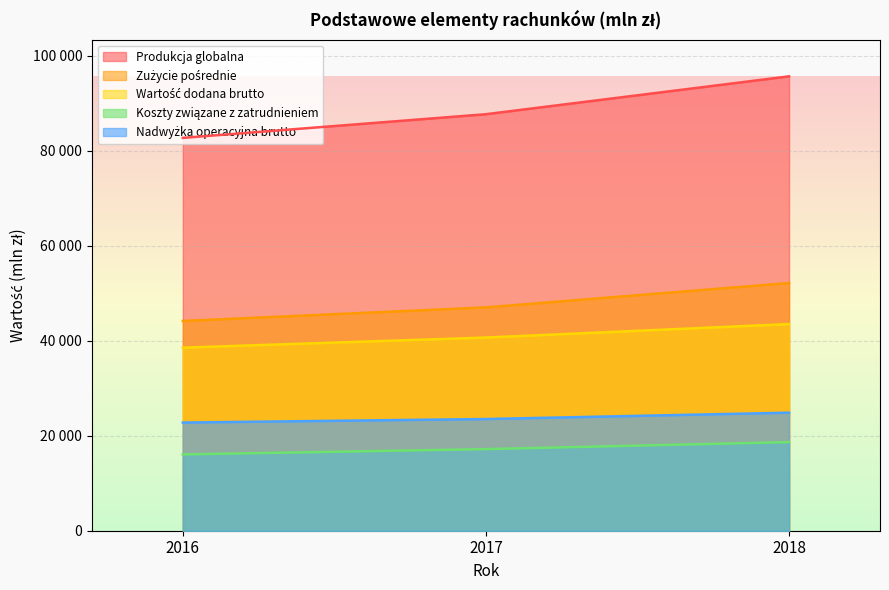

What is the value of the Koszty związane z zatrudnieniem point at the 2nd from the left?

17179